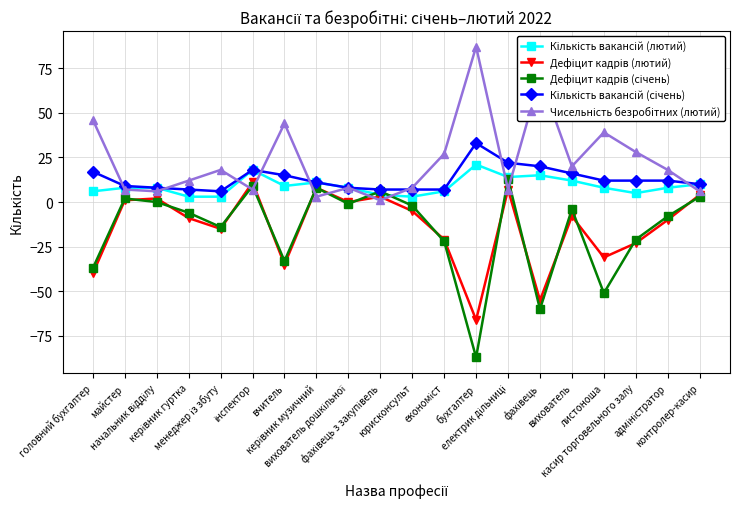

How many distinct data groups are displayed?

5